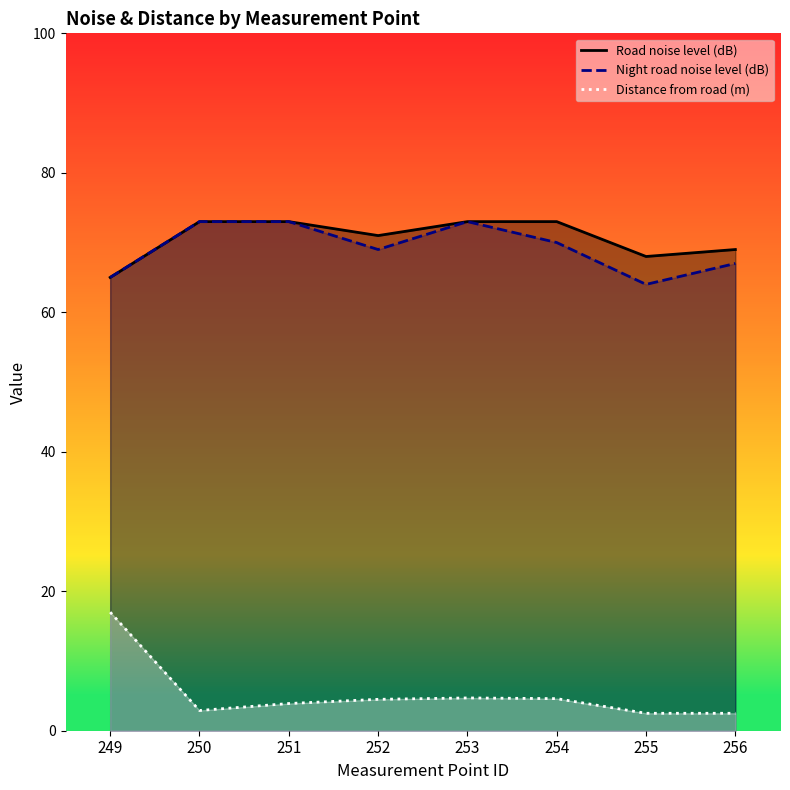

How many categories are shown in the chart?

8